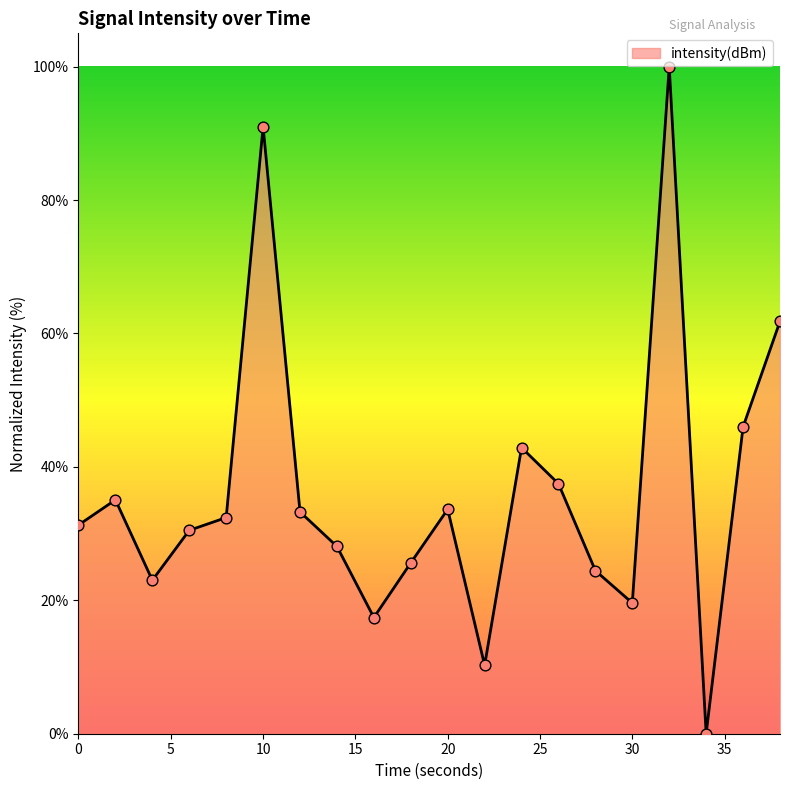

What is the difference between the maximum and minimum values?

100.0